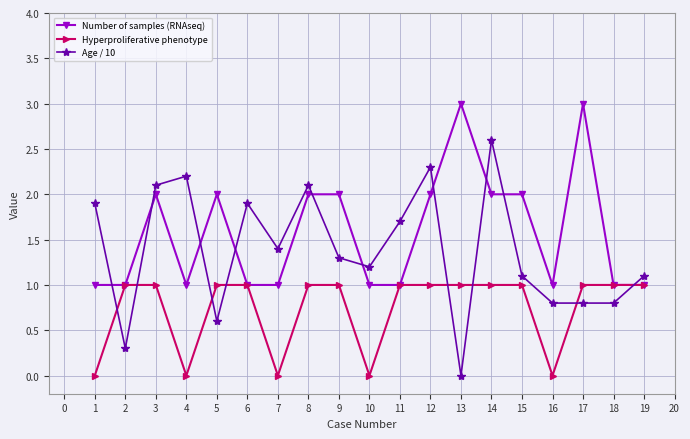

Between 9 and 12, which series saw the biggest shift?

Age / 10